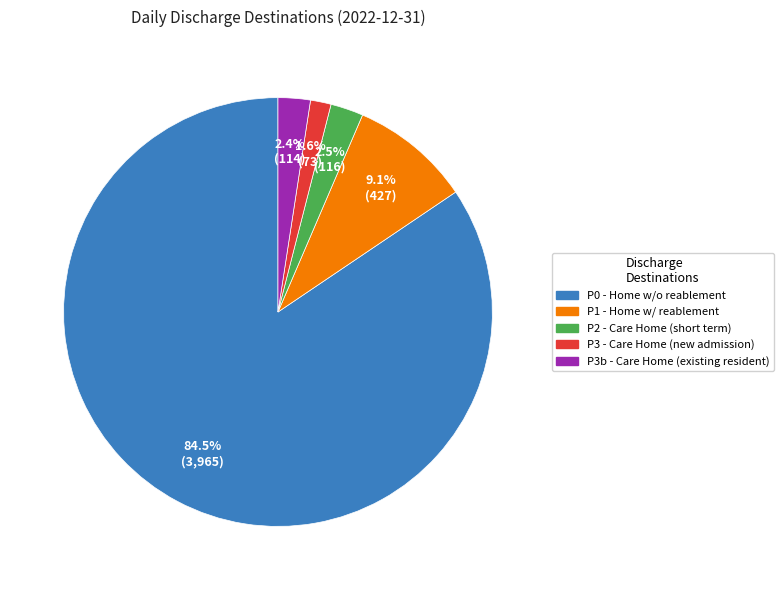

Which category has the smallest portion of the pie?

P3 - Care Home (new admission)